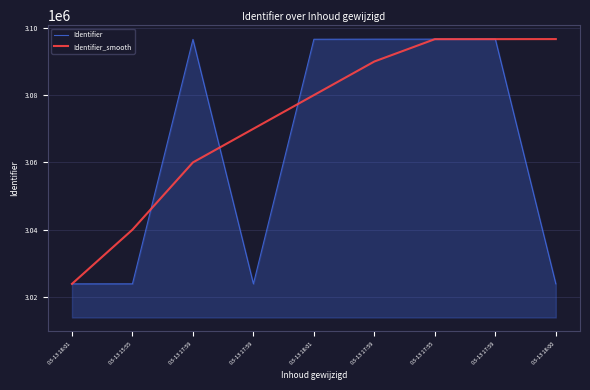

Reading left to right, transcribe all the data shown in this chart.

Identifier: 03-13 18:01=3023896	03-13 15:55=3023902	03-13 17:59=3096571	03-13 17:59=3023904	03-13 18:01=3096614	03-13 17:59=3096640	03-13 17:55=3096647	03-13 17:59=3096661	03-13 18:00=3023906
Identifier_smooth: 03-13 18:01=3023896	03-13 15:55=3040000	03-13 17:59=3060000	03-13 17:59=3070000	03-13 18:01=3080000	03-13 17:59=3090000	03-13 17:55=3096640	03-13 17:59=3096647	03-13 18:00=3096661